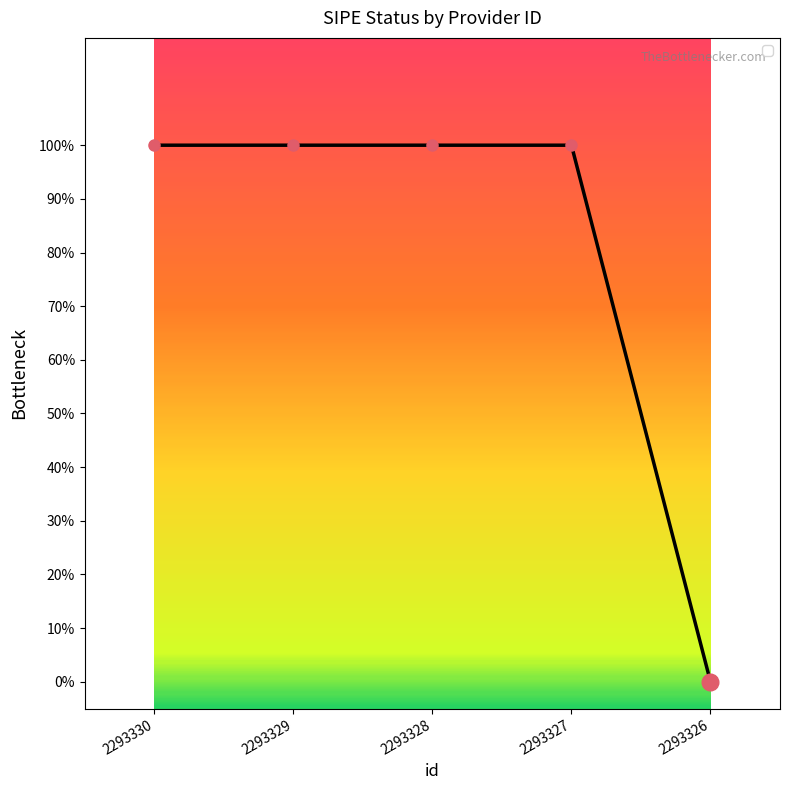

Does the chart display data point markers on the line(s)?

No